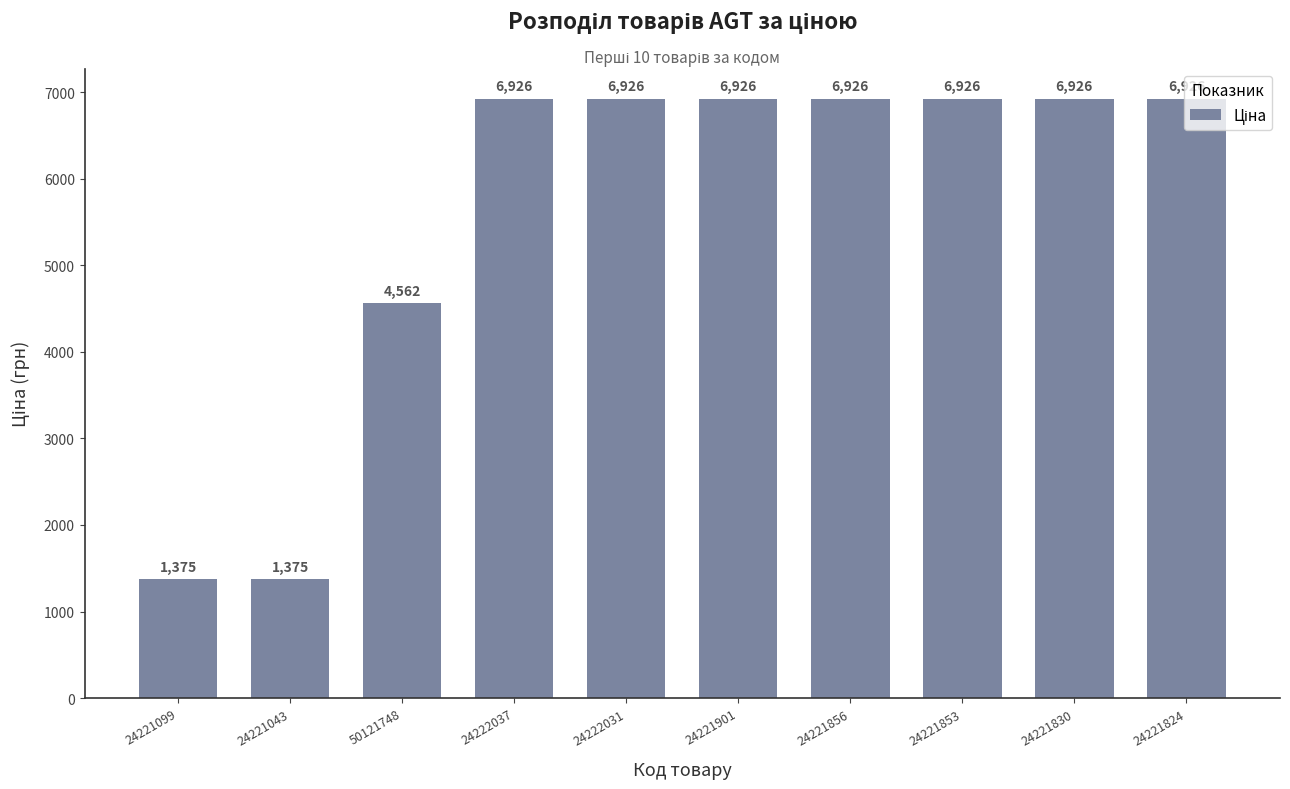

The chart shows a value of 1387.2 at 24221856. True or false?

False